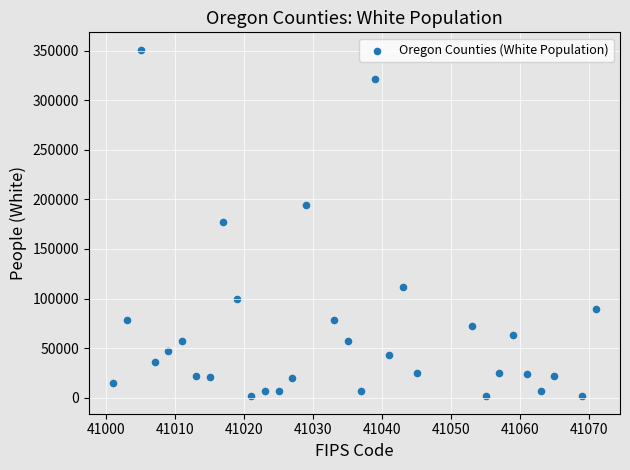

What is the range of Y values (max minus min)?

349722